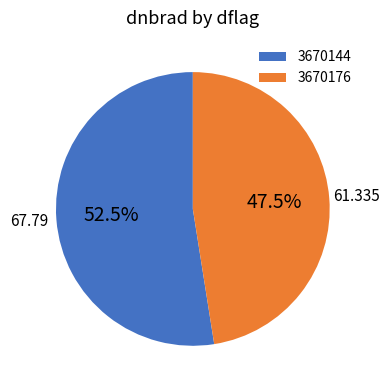

What is the smallest slice in the pie chart?

3670176